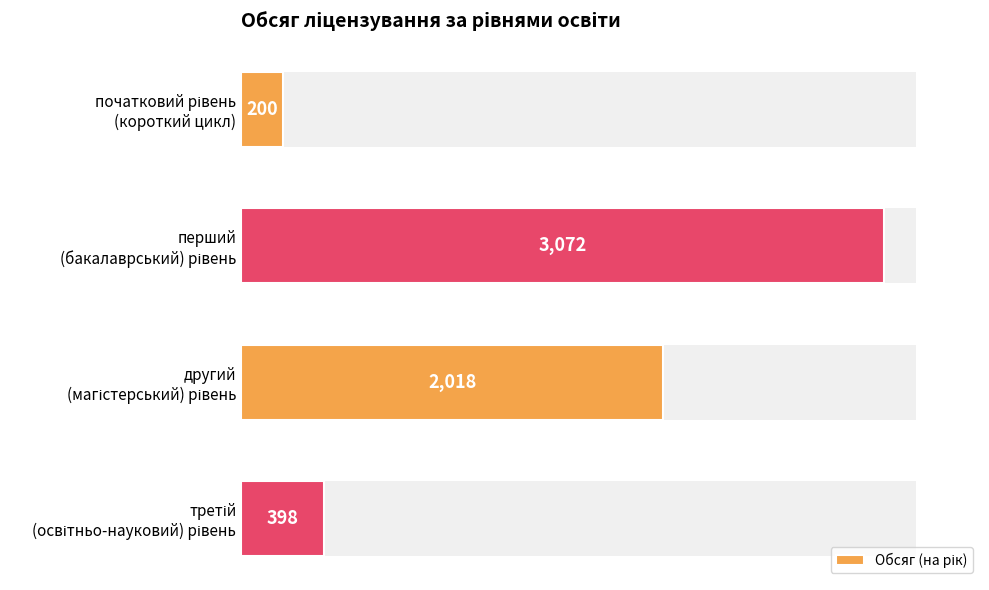

How many bars are there in total?

4